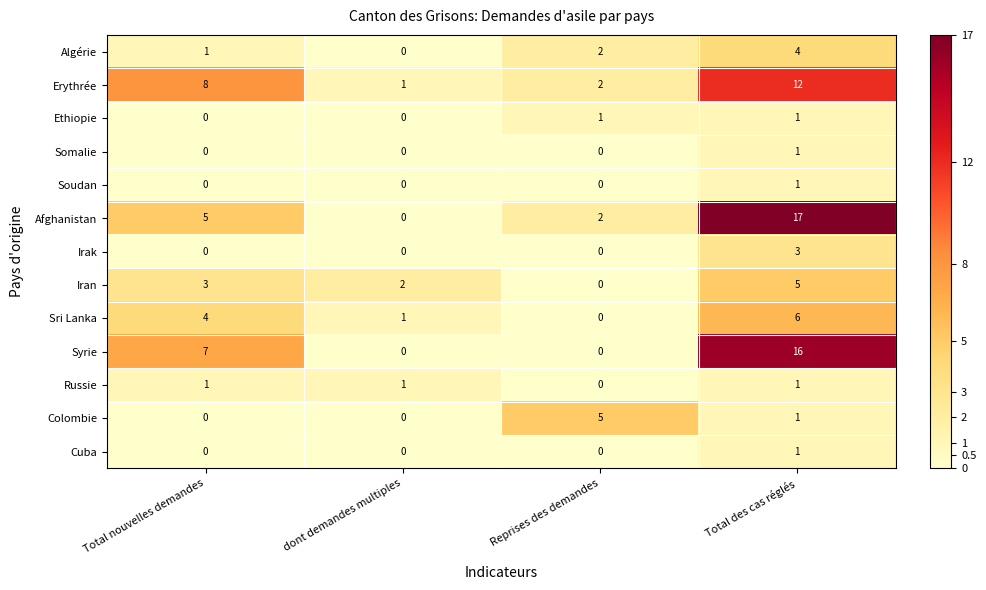

At which label does Colombie first exceed 1?

Reprises des demandes